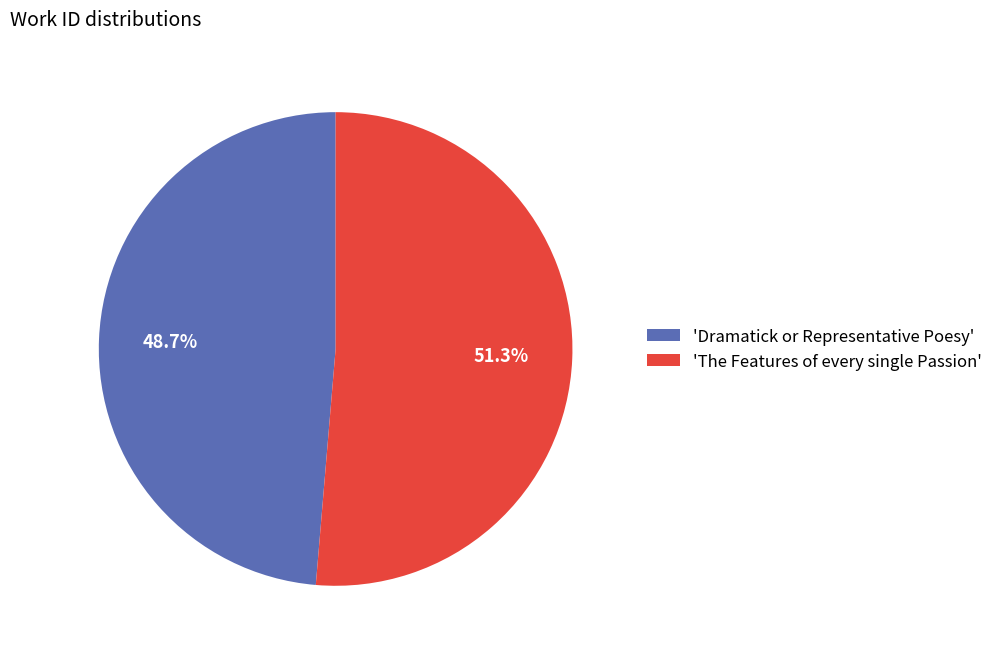

Rank the categories by value from highest to lowest.

'The Features of every single Passion', 'Dramatick or Representative Poesy'